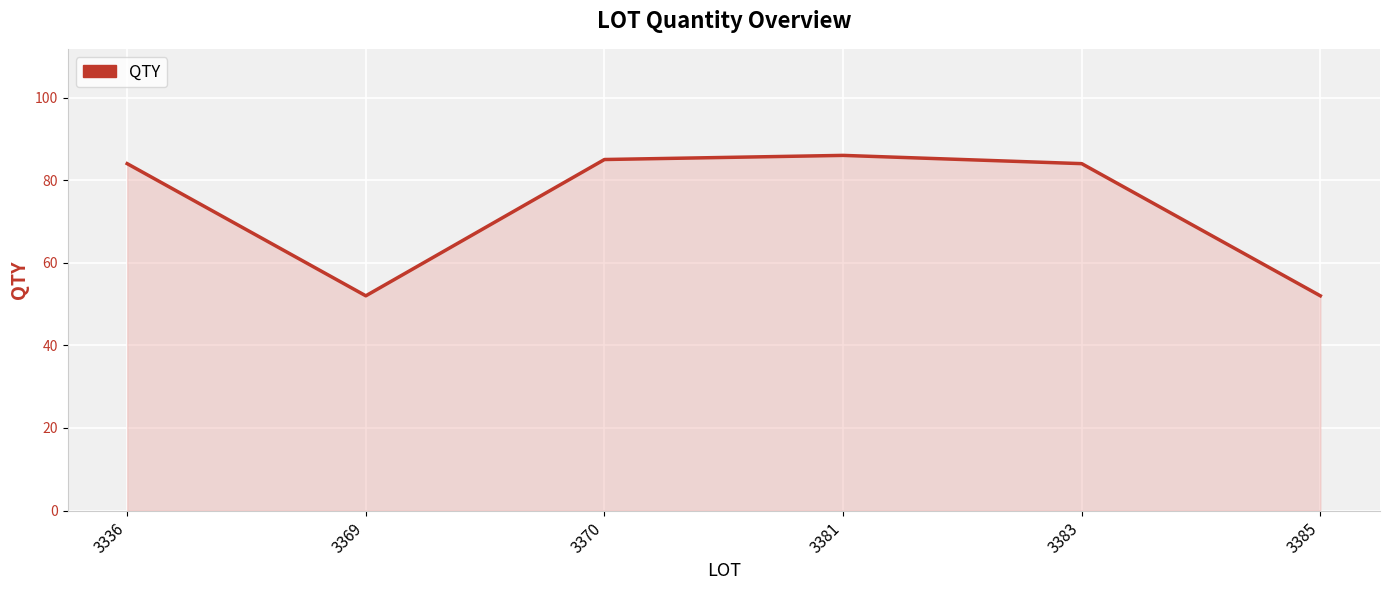

What is the greatest value displayed?

86